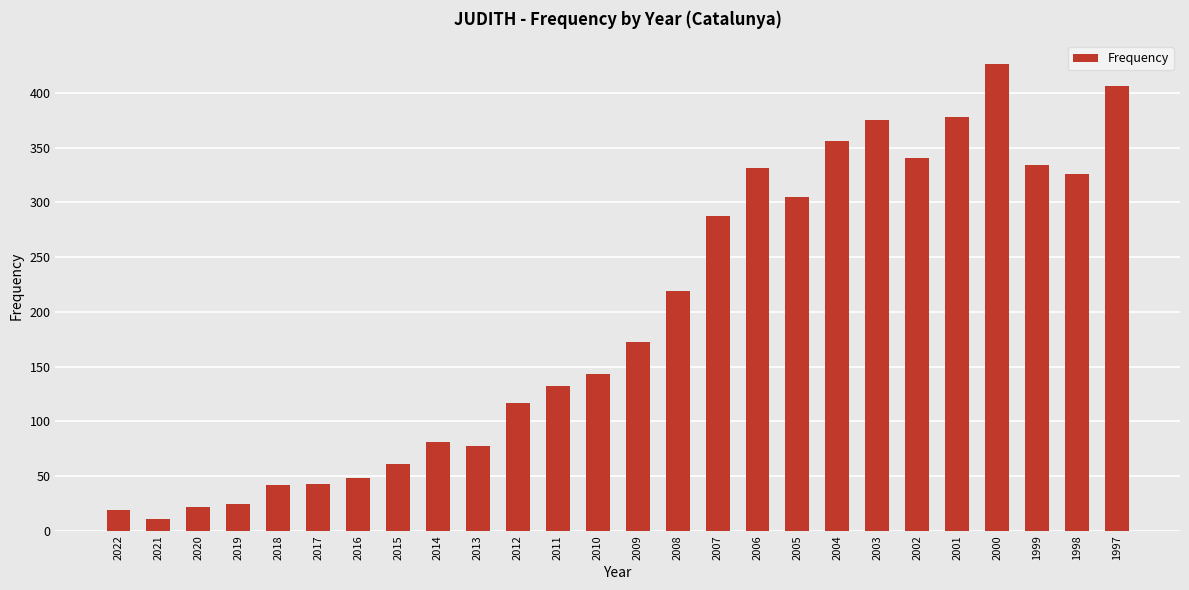

Is it true that the value at 2021 is 11?

True